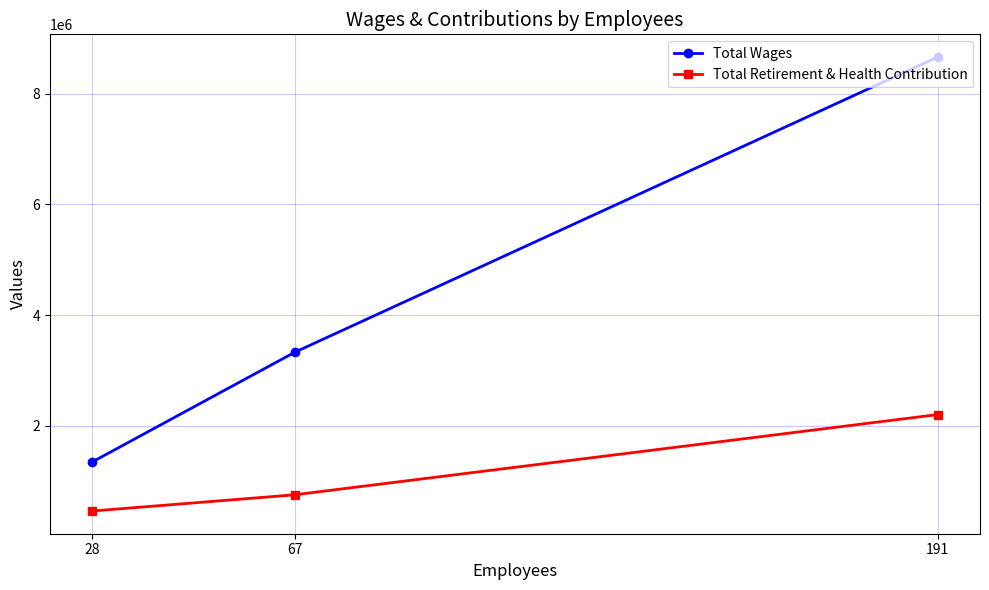

At 67, list the series in order from largest to smallest.

Total Wages, Total Retirement & Health Contribution